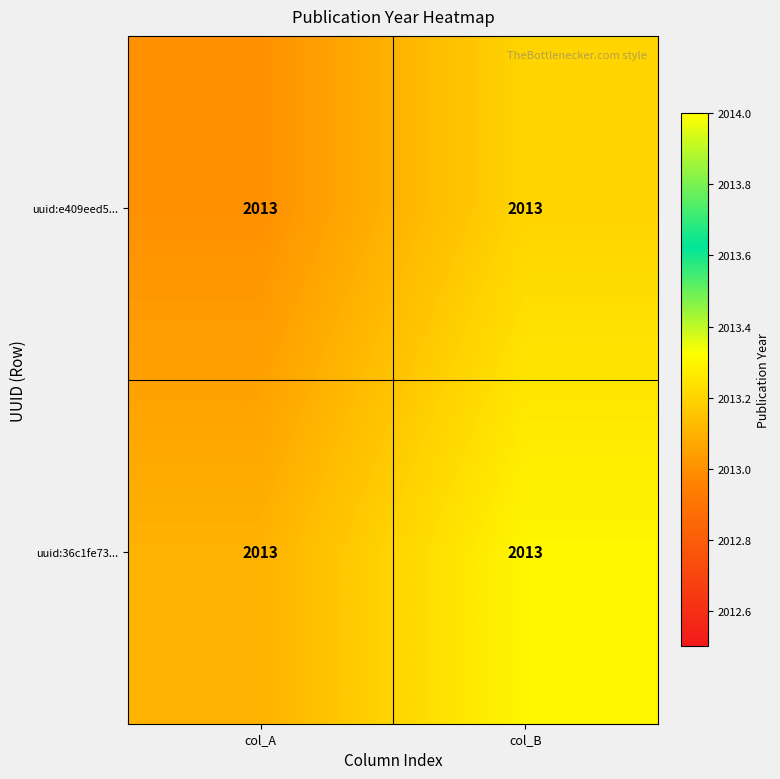

Count the uuid:e409eed5... values in the range 2013 to 2014.

2